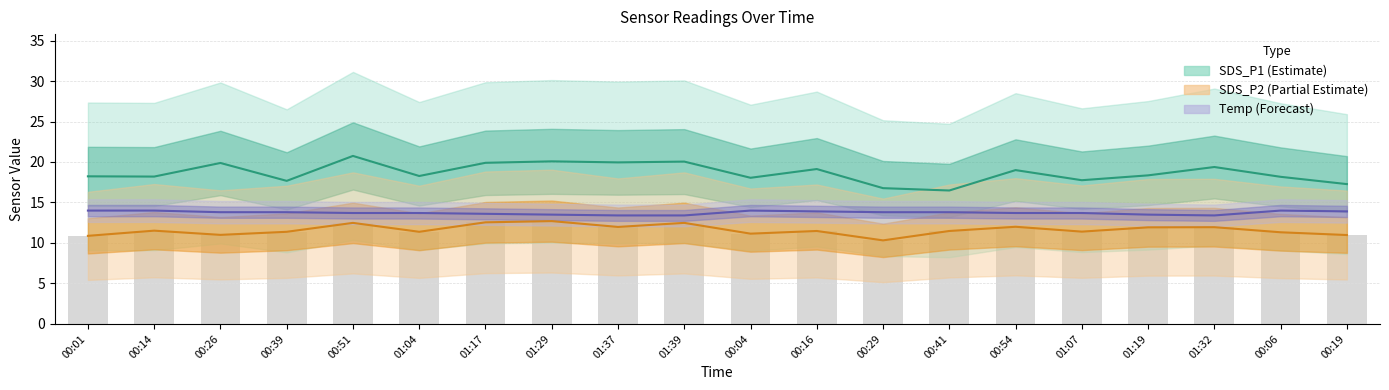

Where does the SDS_P1 series first go above 18?

00:01